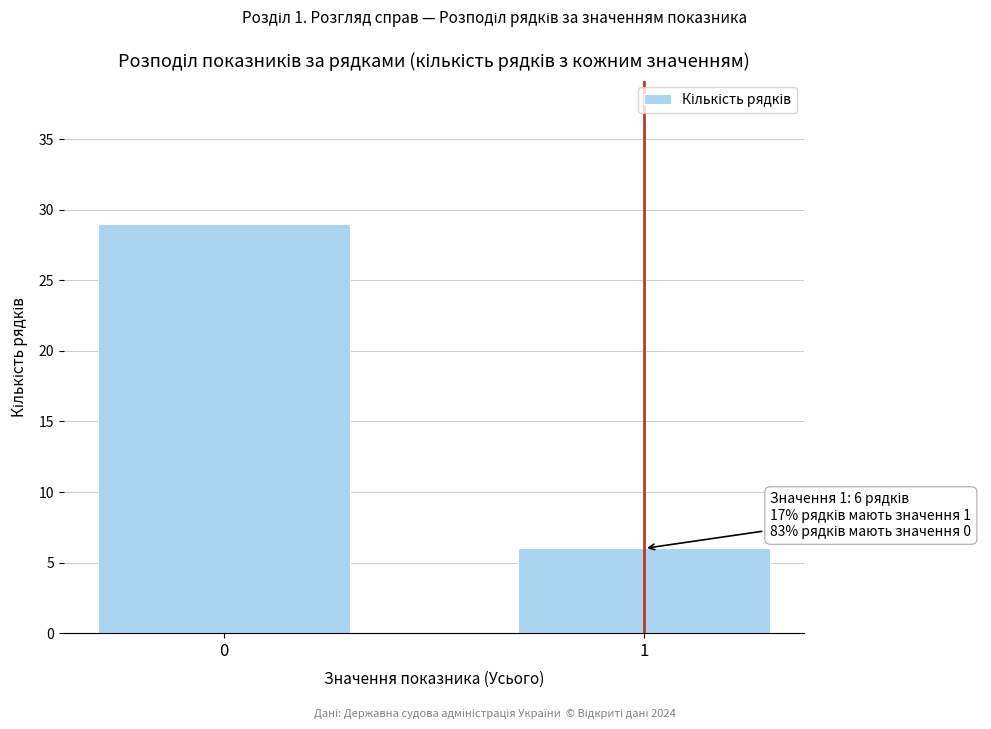

Reading left to right, list all the values displayed in this chart.

0=29	1=6